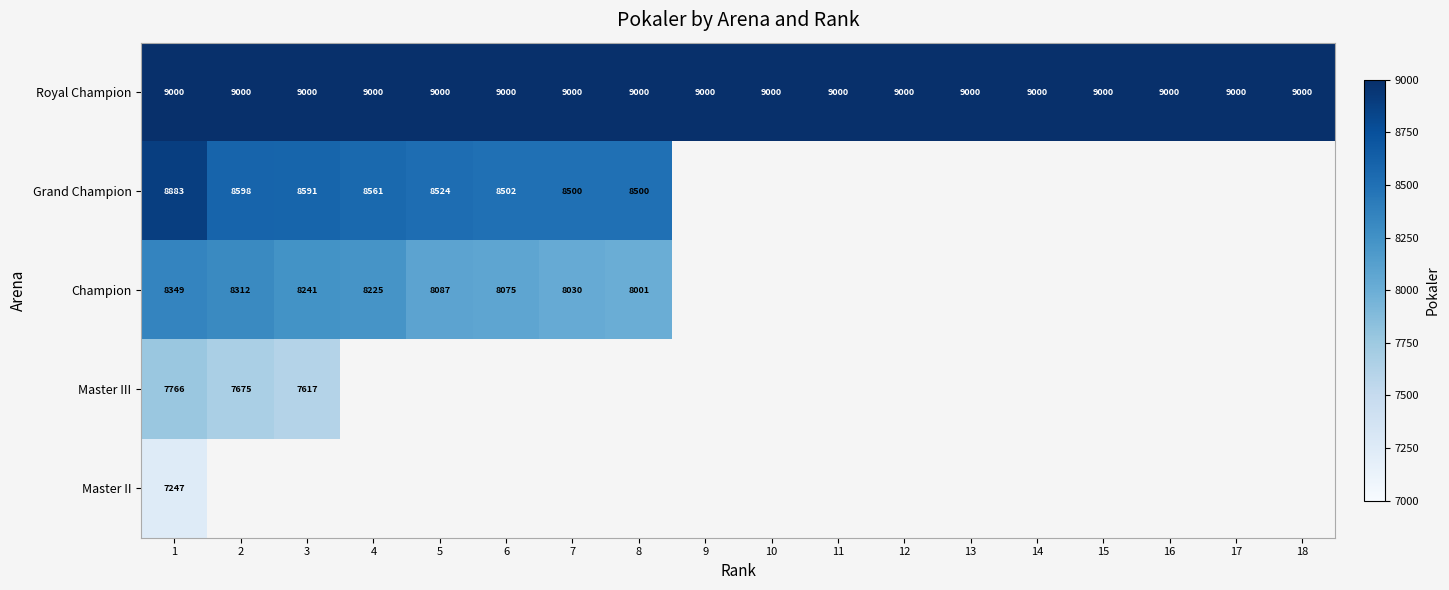

True or false: Master III has a value of 10286 at 2.

False